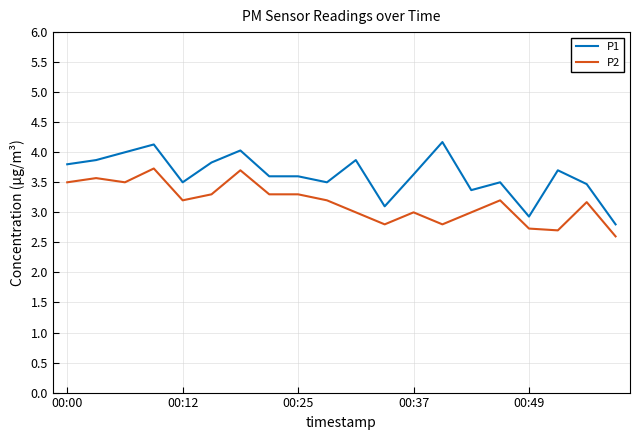

What is the maximum value shown in the chart?

4.2